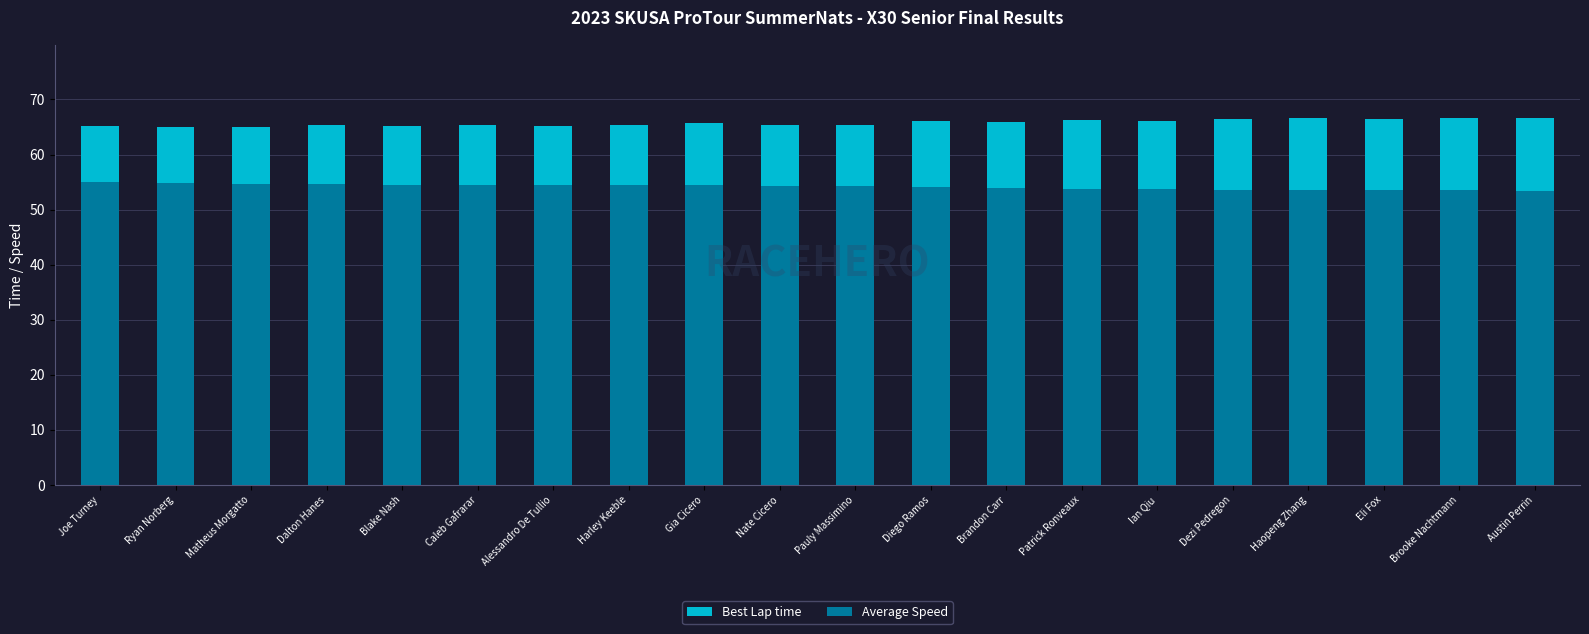

What is the spread (max minus min) of values at Blake Nash?

10.6